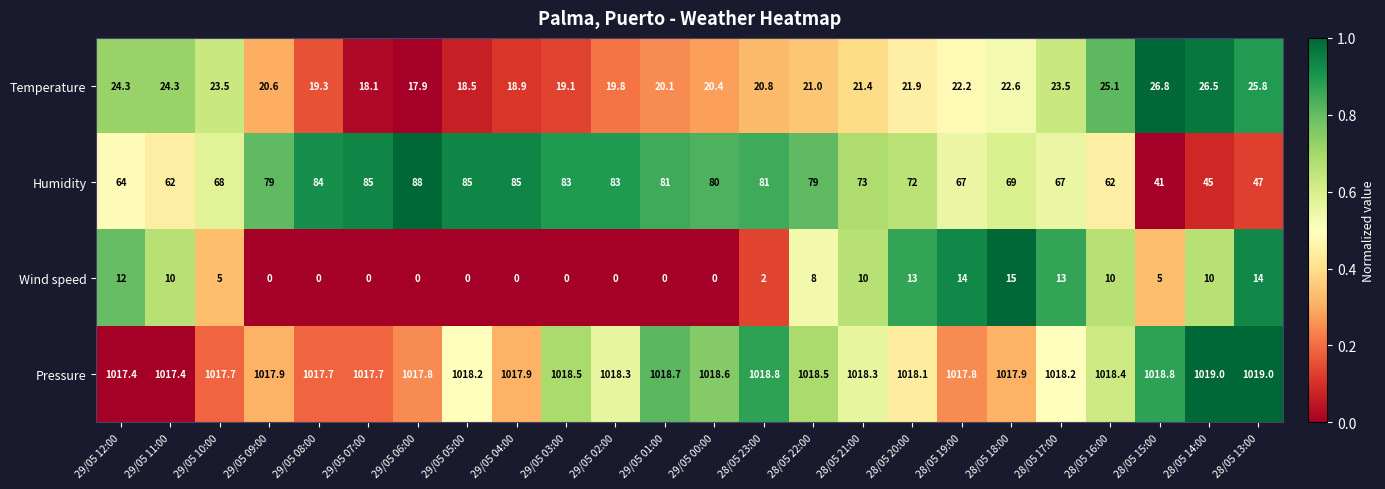

What is the maximum value shown in the chart?

1019.0